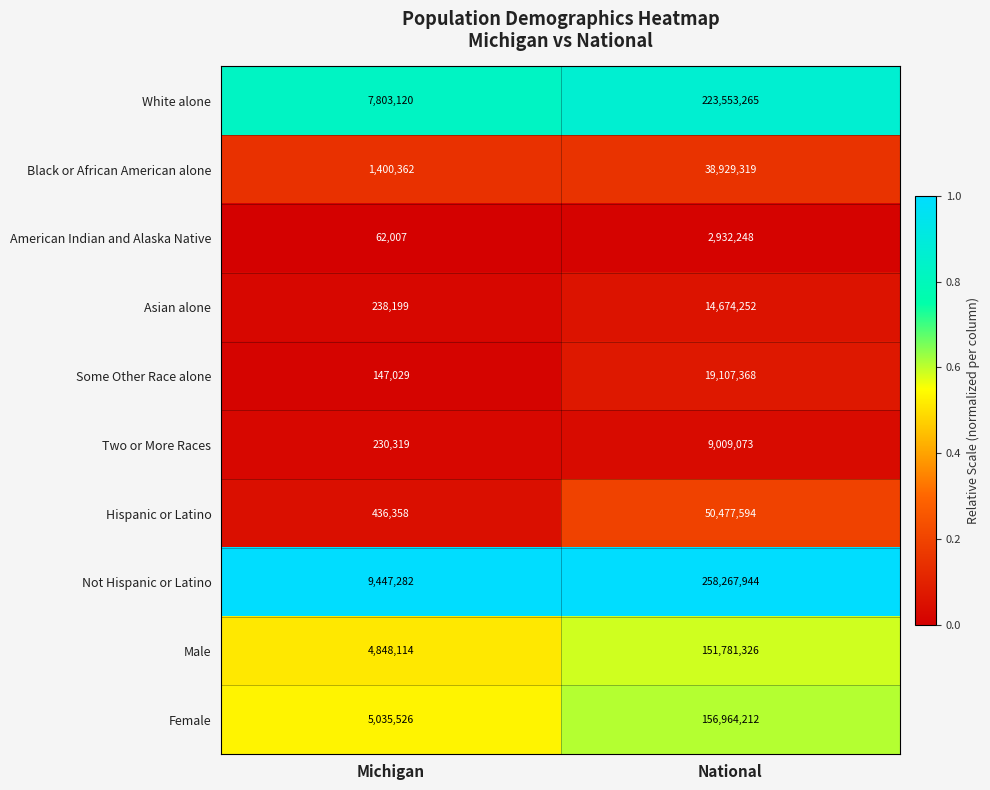

Reading left to right, extract all data points from this chart.

White alone: 7803120	223553265
Black or African American alone: 1400362	38929319
American Indian and Alaska Native: 62007	2932248
Asian alone: 238199	14674252
Some Other Race alone: 147029	19107368
Two or More Races: 230319	9009073
Hispanic or Latino: 436358	50477594
Not Hispanic or Latino: 9447282	258267944
Male: 4848114	151781326
Female: 5035526	156964212